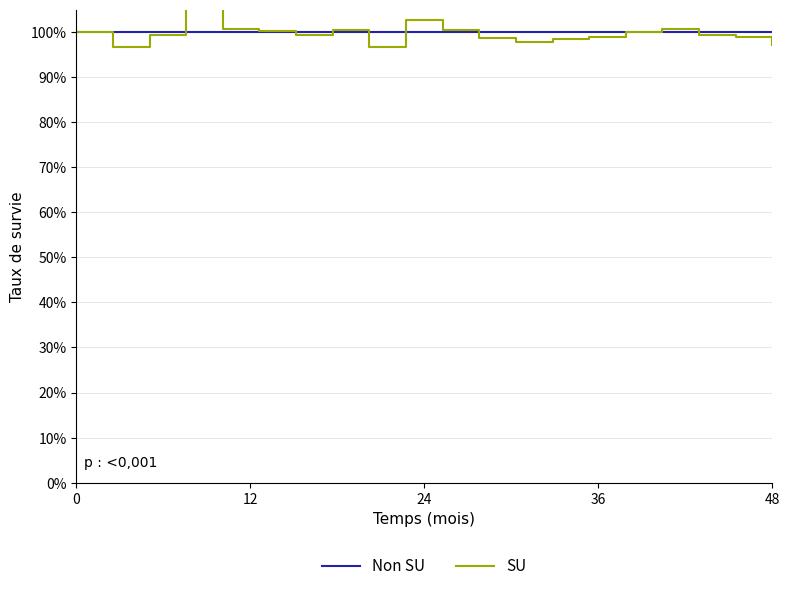

What is the smallest value displayed?

96.6